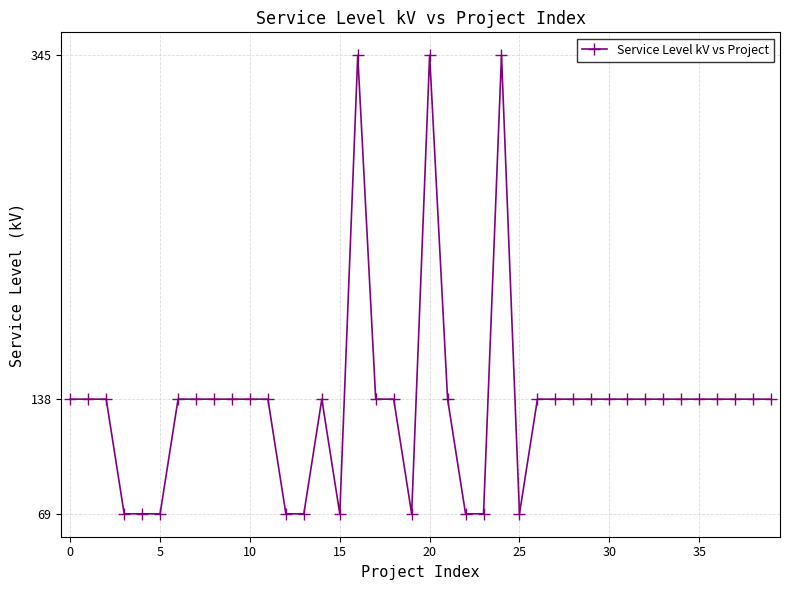

What is the difference between the second highest and minimum values?

276